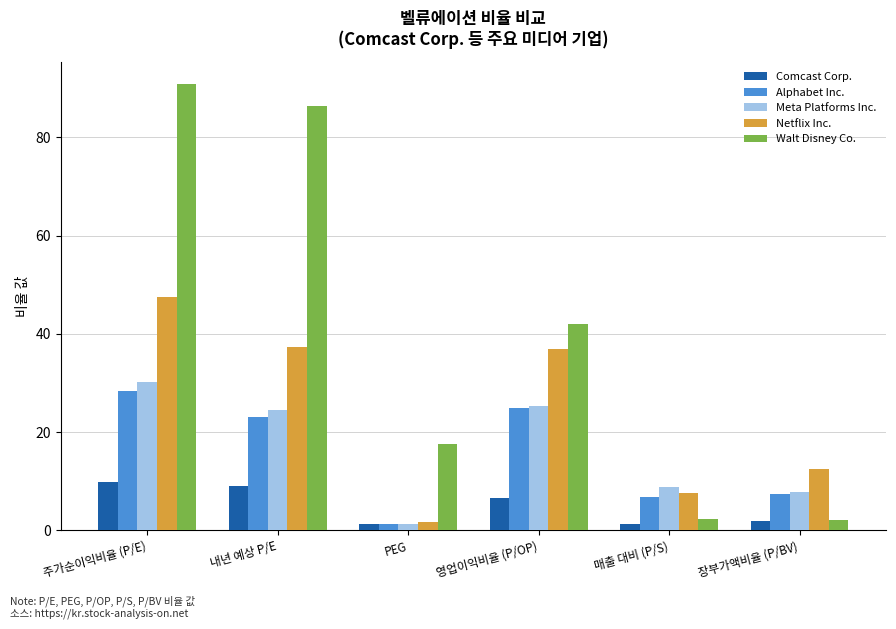

Where does the Netflix Inc. series first go above 37?

주가순이익비율 (P/E)